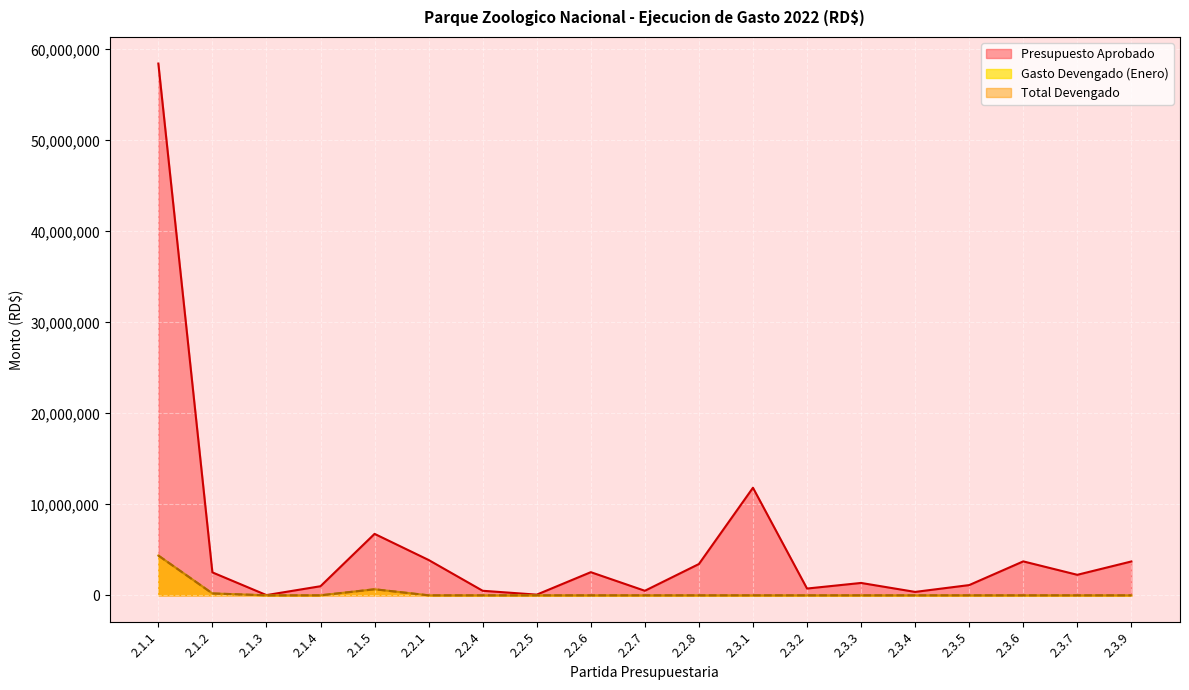

What is the label of the 9th point from the right?

2.2.8